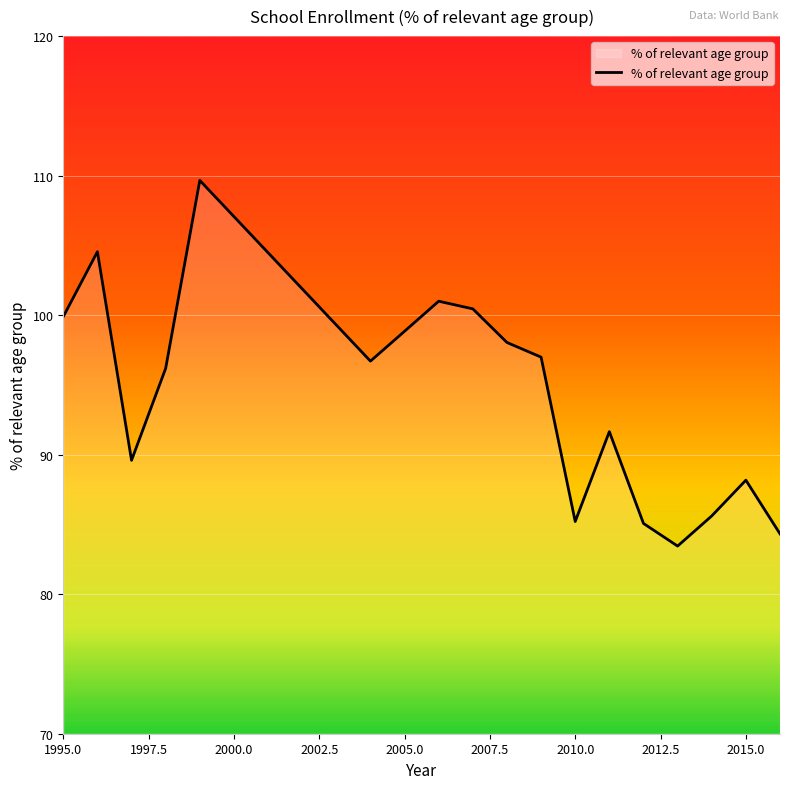

What is the average value?

94.2